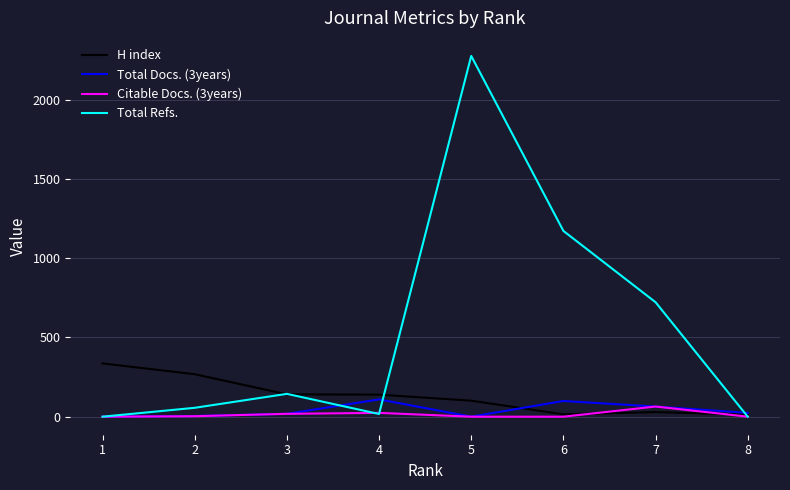

What is the greatest value displayed?

2276